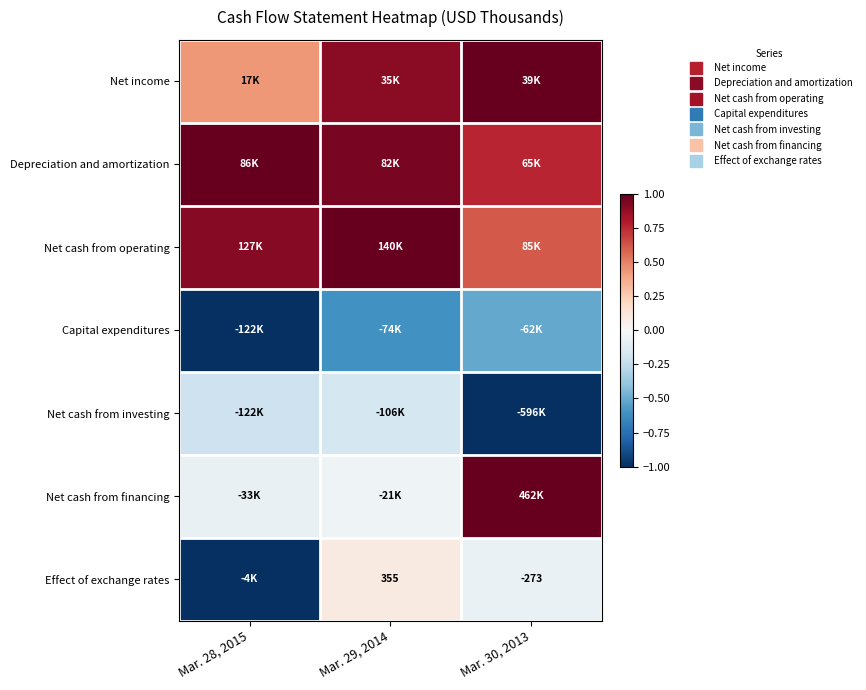

What is the sum of the Net cash from financing values at Mar. 28, 2015 and Mar. 29, 2014?

-0.1